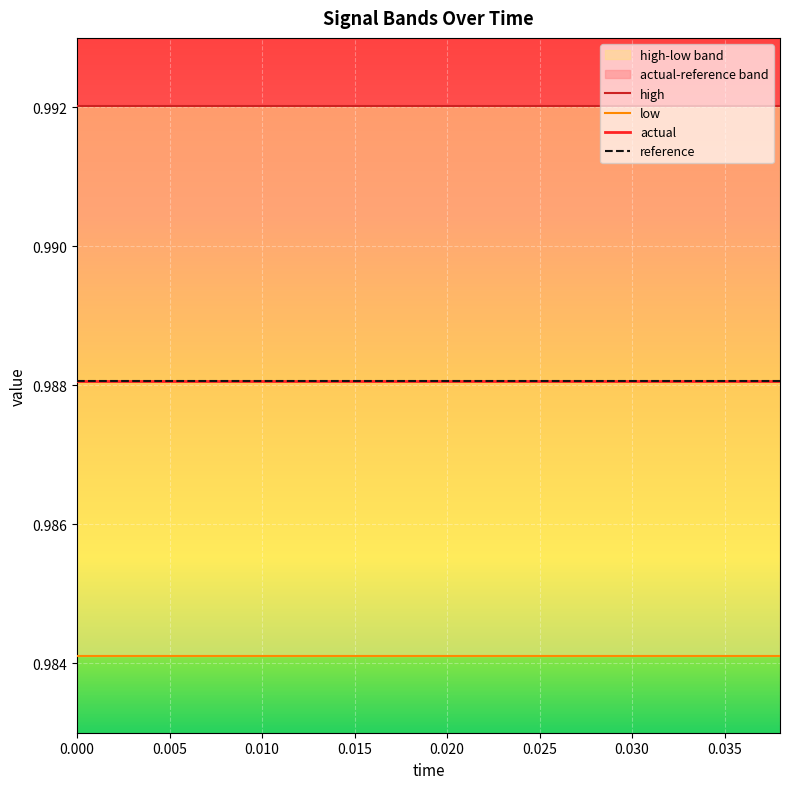

What is the sum of all reference values?

19.8